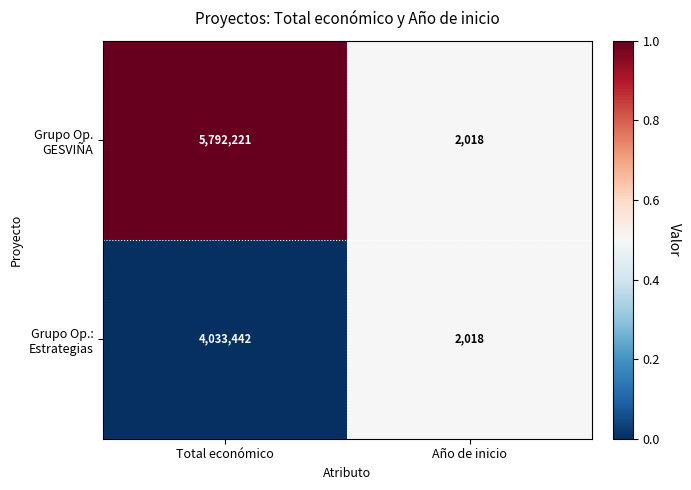

How many series are shown in this chart?

2